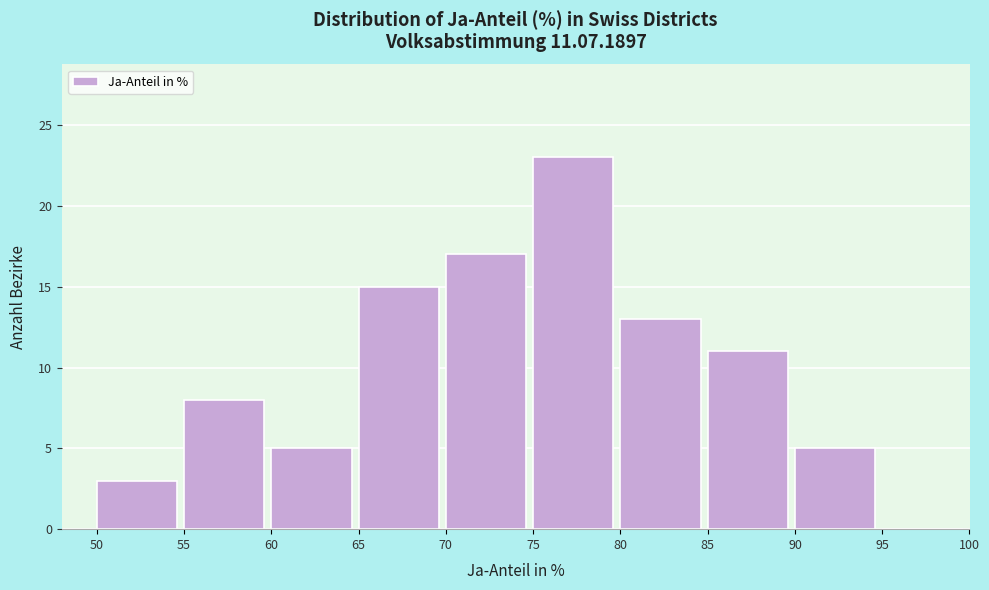

Reading left to right, list every bar in this chart as the range it spans on the x-axis followed by its height. The values are not printed on the chart, so give them approximately, as read against the axis.

50 to 55: 3
55 to 60: 8
60 to 65: 5
65 to 70: 15
70 to 75: 17
75 to 80: 23
80 to 85: 13
85 to 90: 11
90 to 95: 5
95 to 100: 0